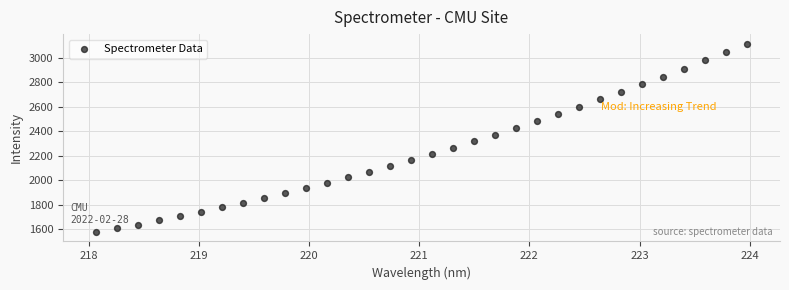

What is the range of X values (max minus min)?

5.9